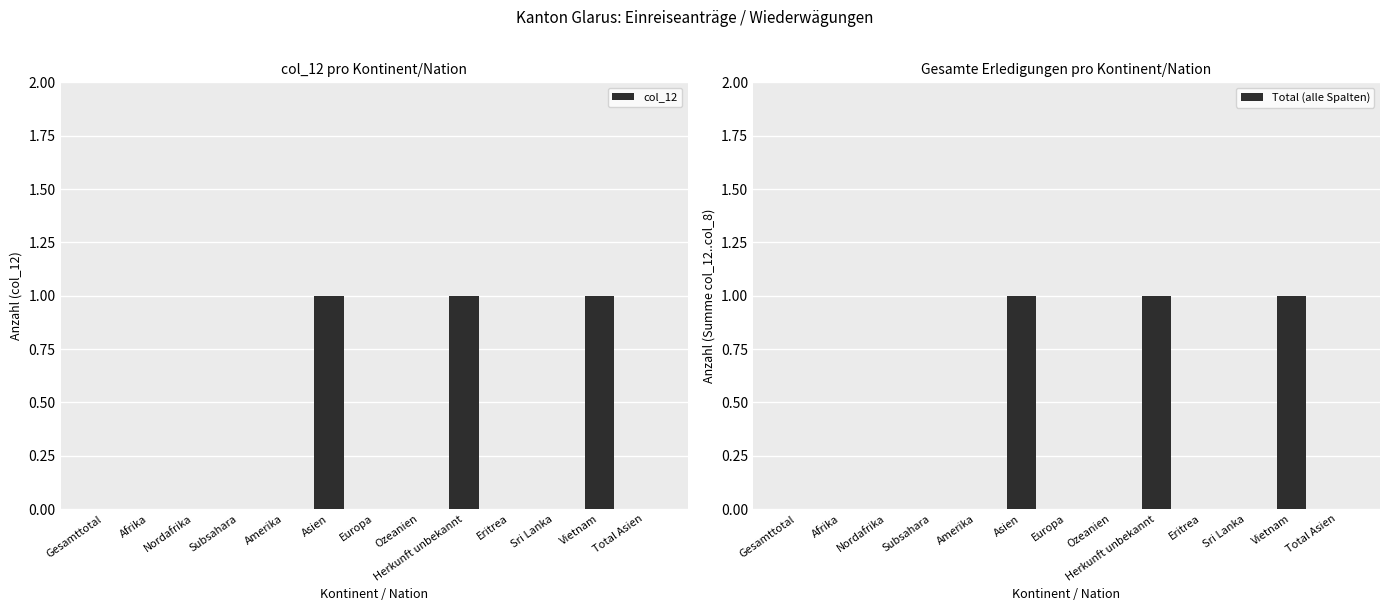

What are all the series names shown in the legend?

col_12, Total (alle Spalten)